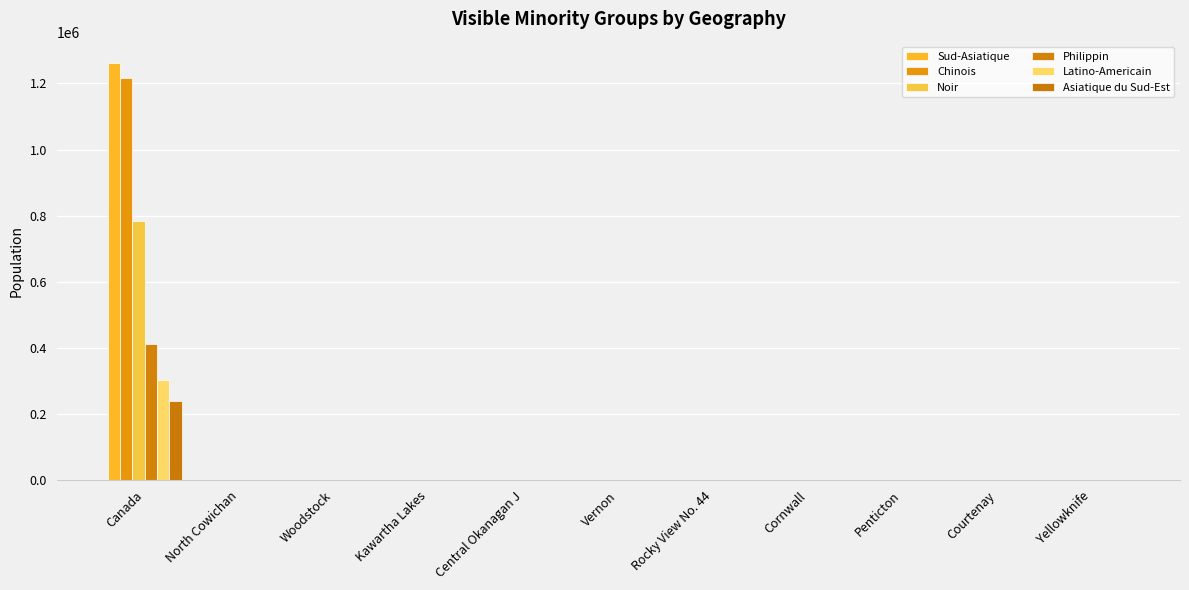

What value does the Noir series have at Rocky View No. 44?

230